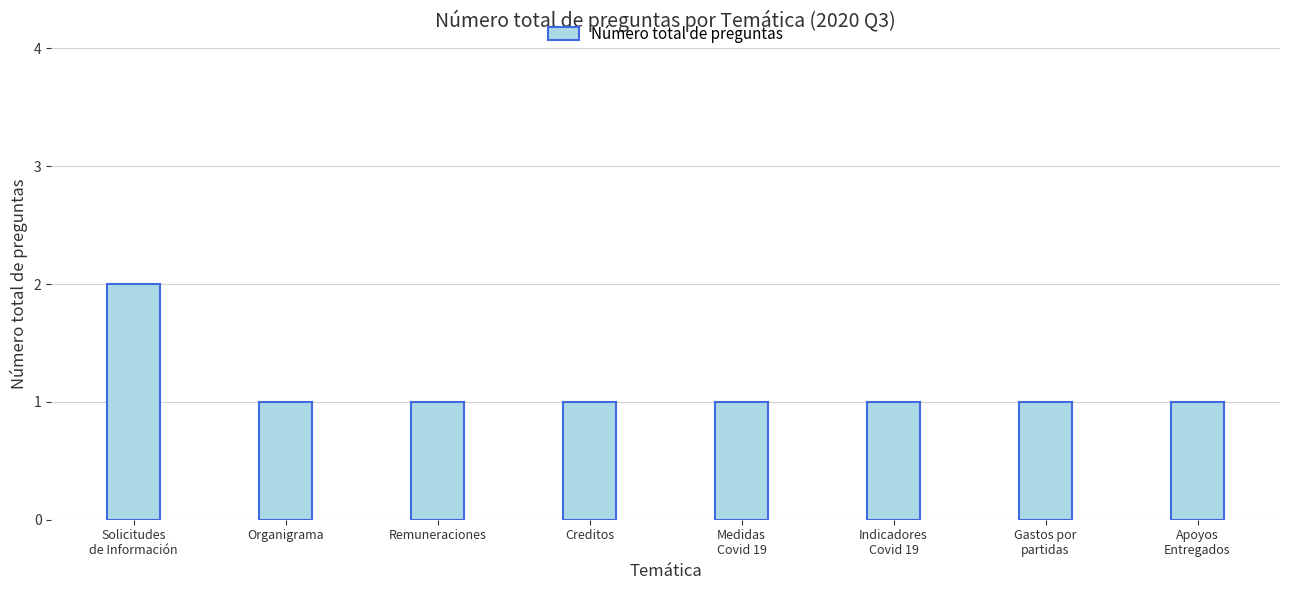

What is the label of the 1st bar from the left?

Solicitudes
de Información